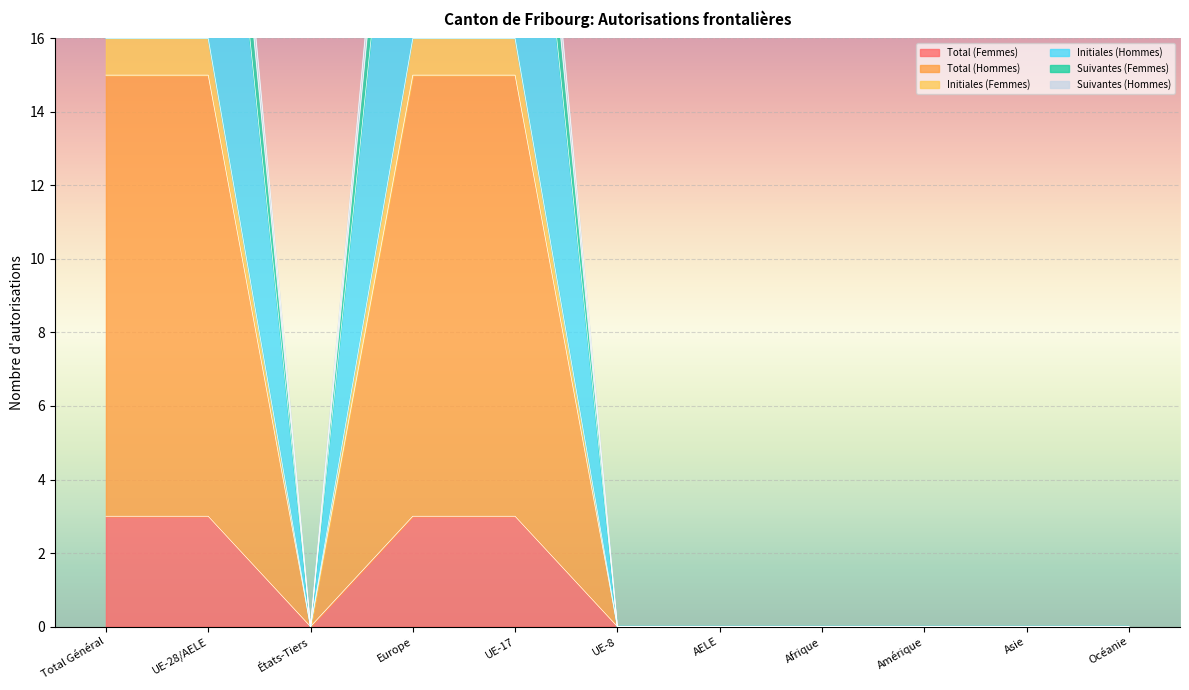

At which label is Initiales (Femmes) closest to 8?

Total Général